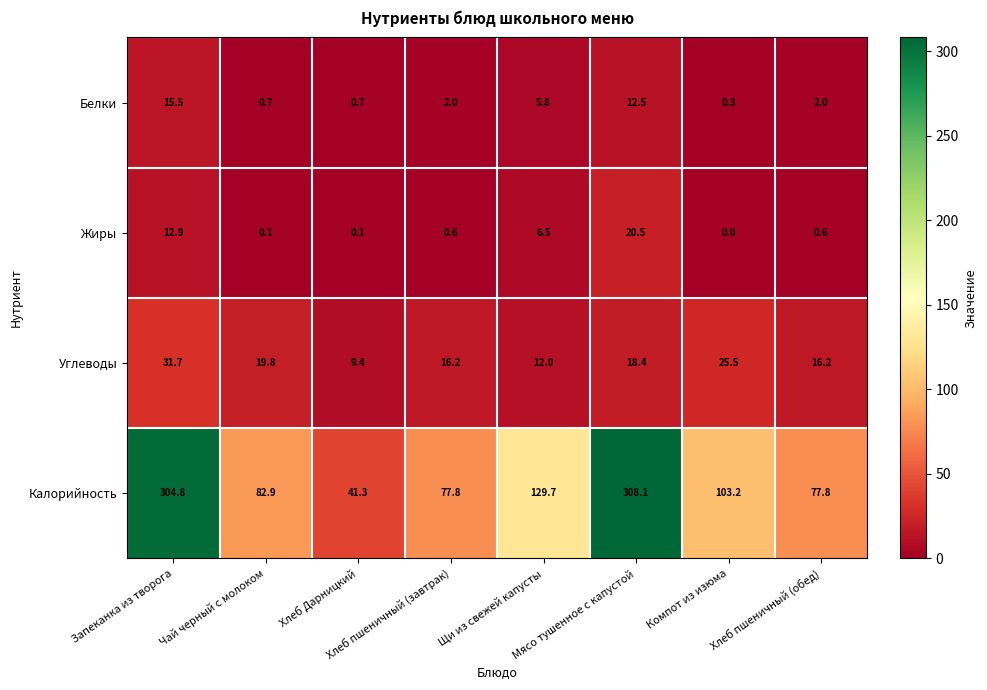

How many values in the Жиры series exceed 0?

7